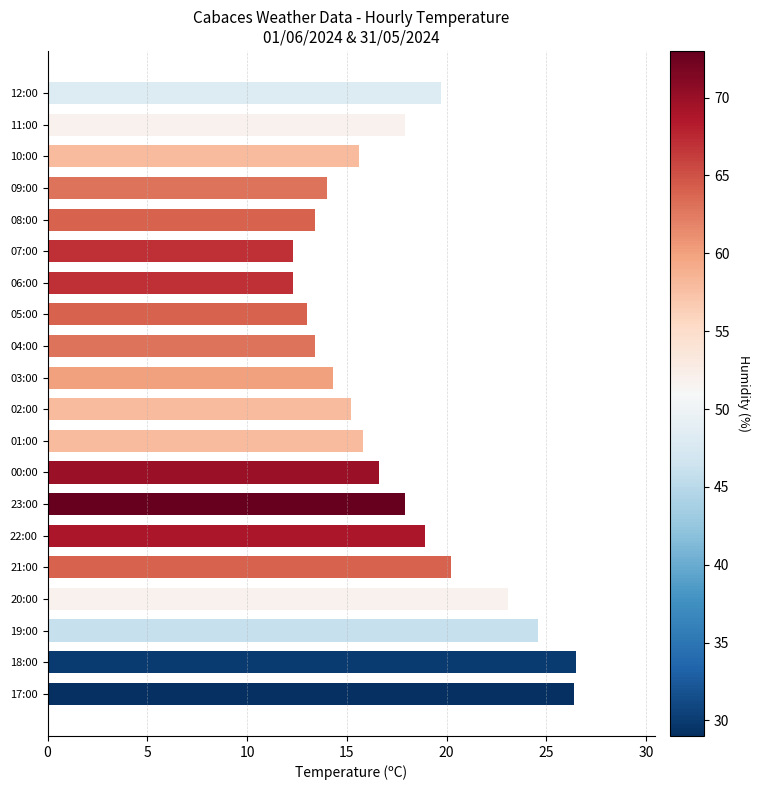

What is the change in value from 03:00 to 01:00?

+1.5